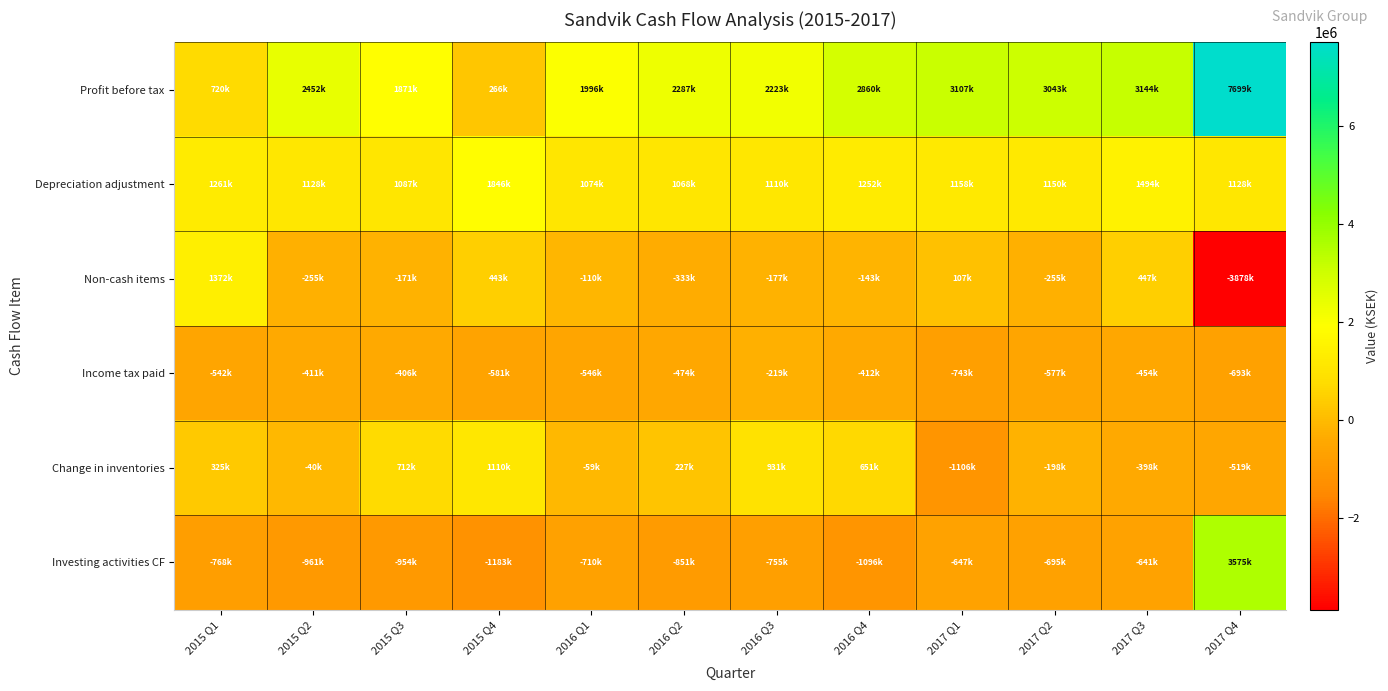

List the series in order of their peak value, lowest first.

Income tax paid, Change in inventories, Non-cash items, Depreciation adjustment, Investing activities CF, Profit before tax